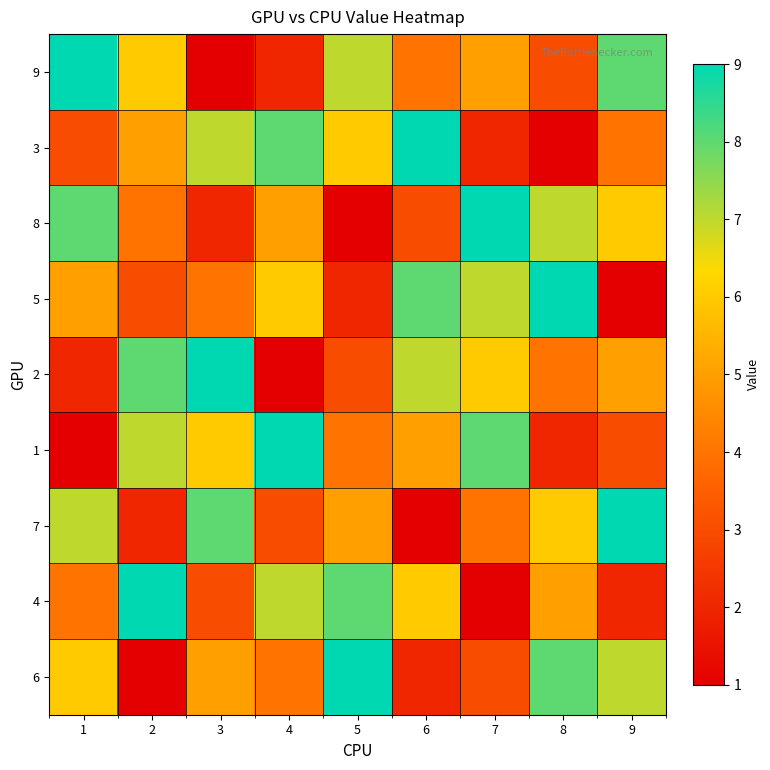

What is the maximum value shown in the chart?

9